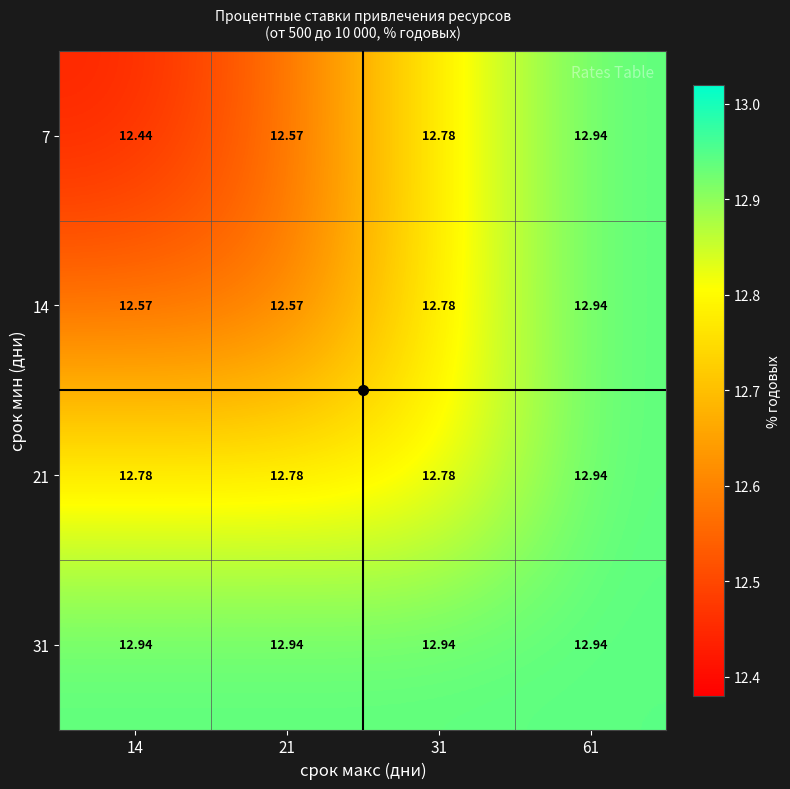

Is the value of 7 at 61 greater than the value of 14 at 14?

Yes